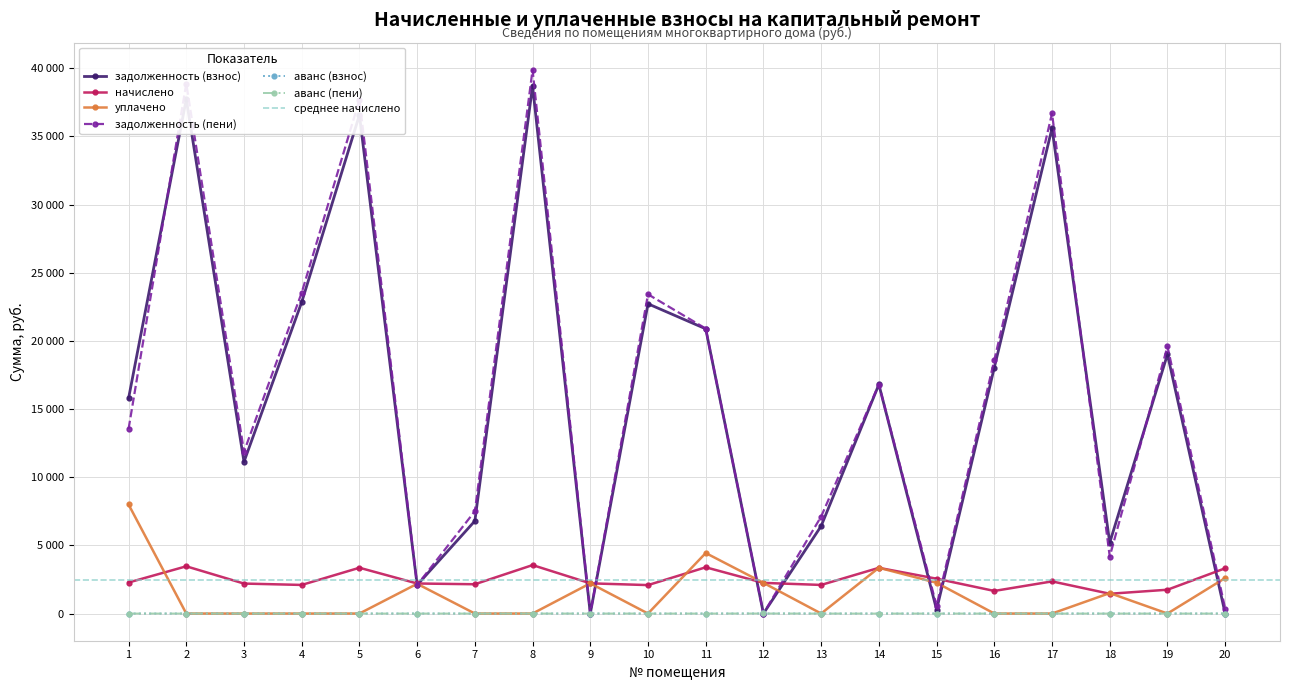

Count the аванс (взнос) values in the range 0 to 1.

19